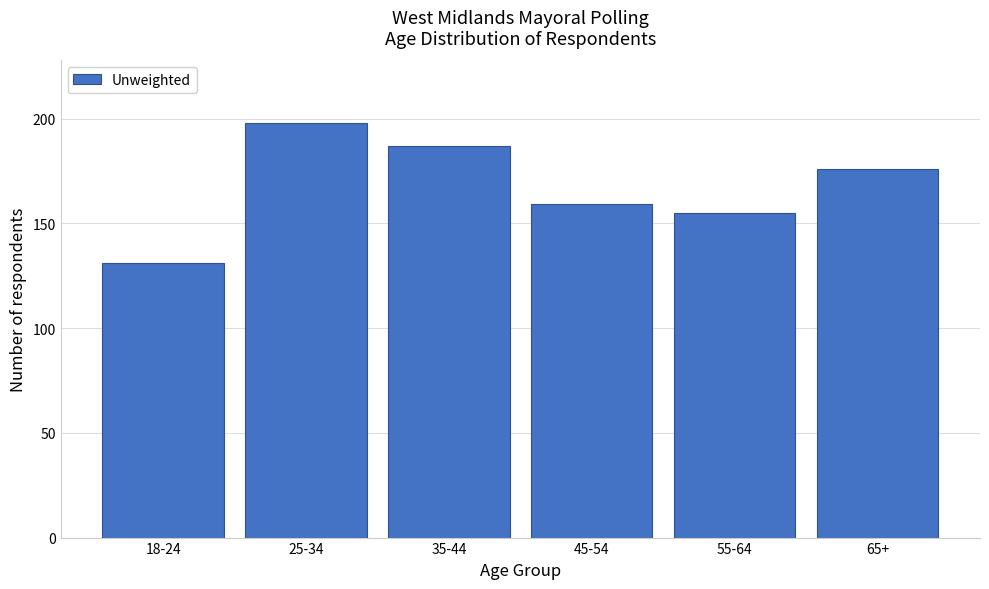

Reading left to right, extract all data points from this chart.

18-24=131	25-34=198	35-44=187	45-54=159	55-64=155	65+=176